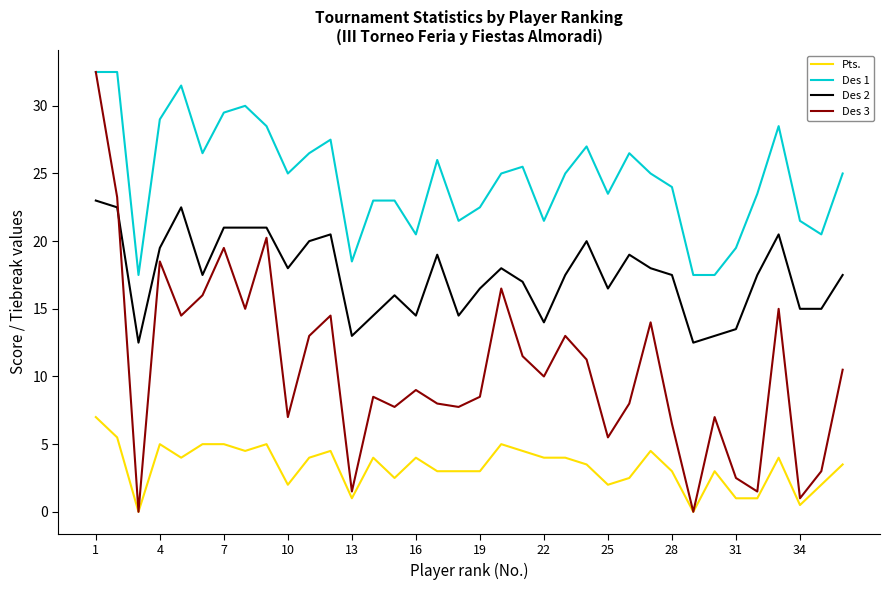

True or false: Des 2 and Pts. intersect in this chart.

False